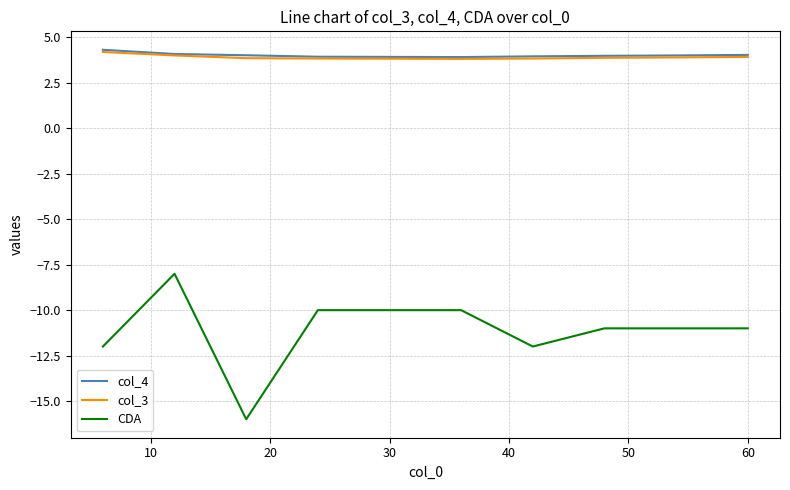

True or false: col_4 and CDA intersect in this chart.

False